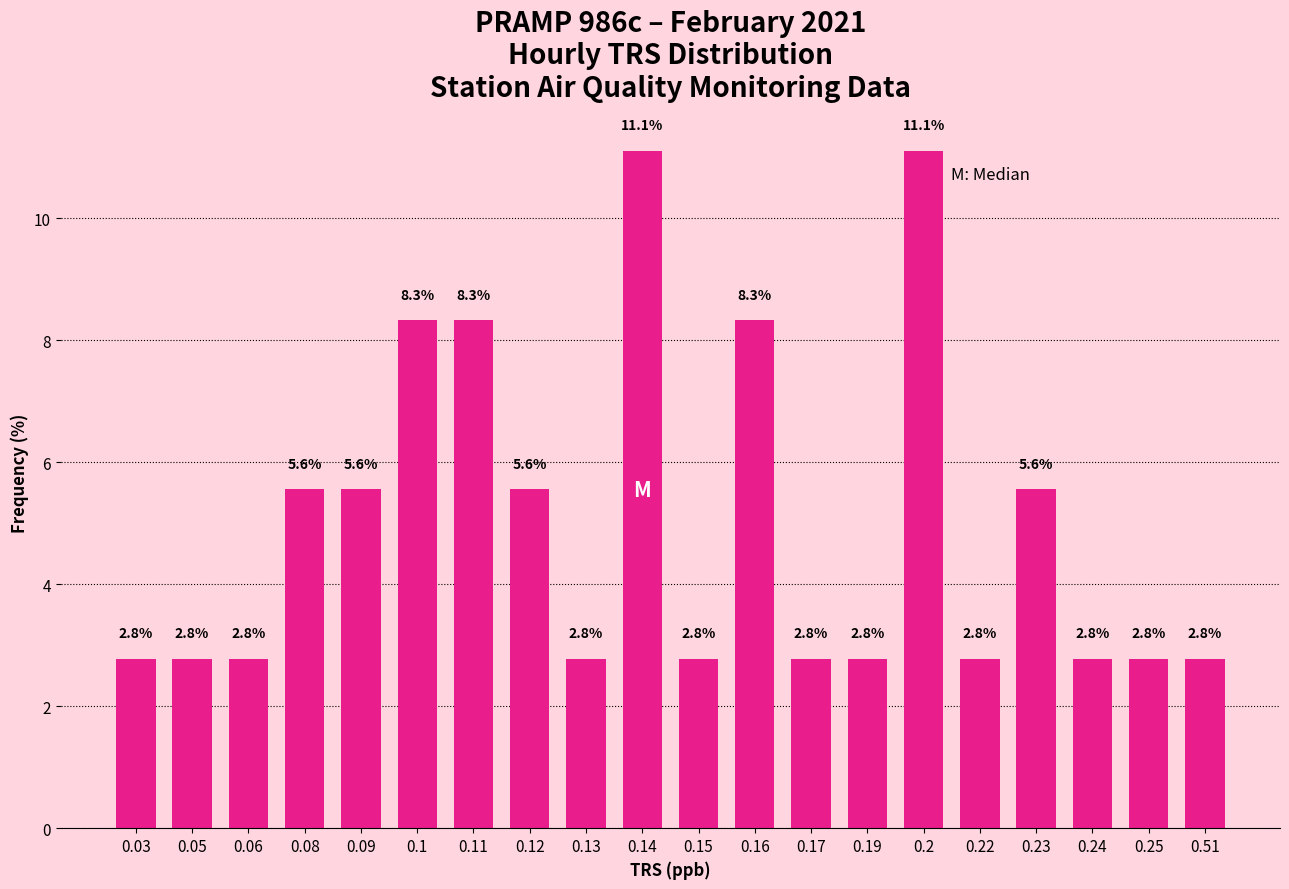

What is the change in value from 0.19 to 0.2?

+8.3